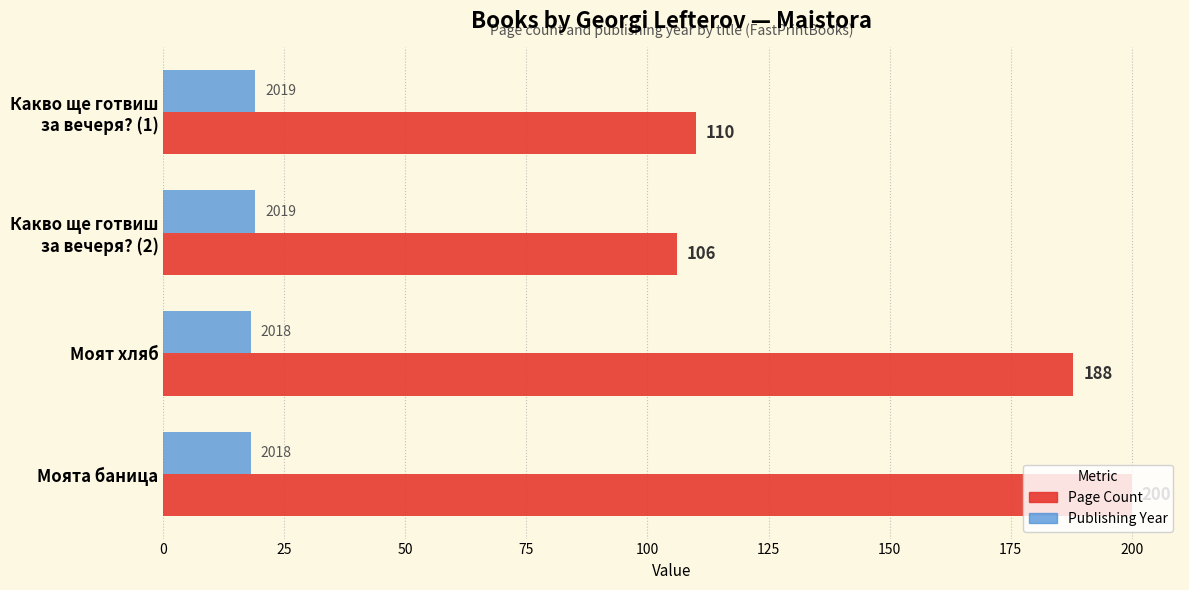

At which category is the sum across all series the highest?

Моята баница